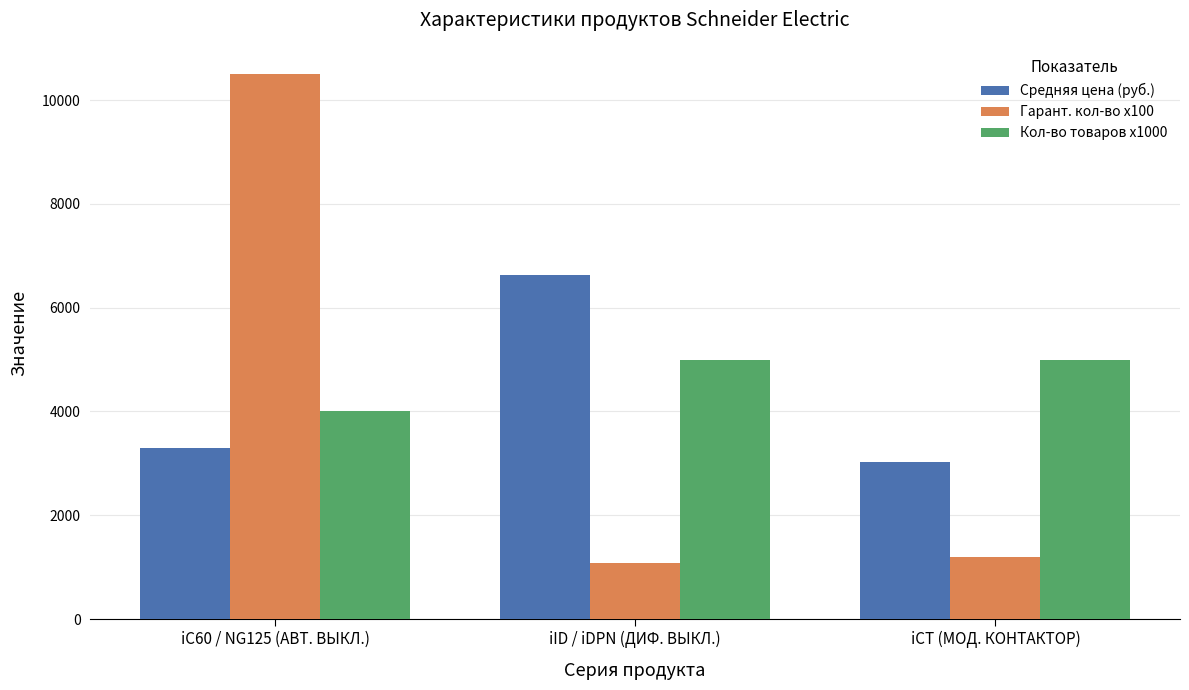

The Средняя цена (руб.) series shows 3422.0 at iID / iDPN (ДИФ. ВЫКЛ.). True or false?

False